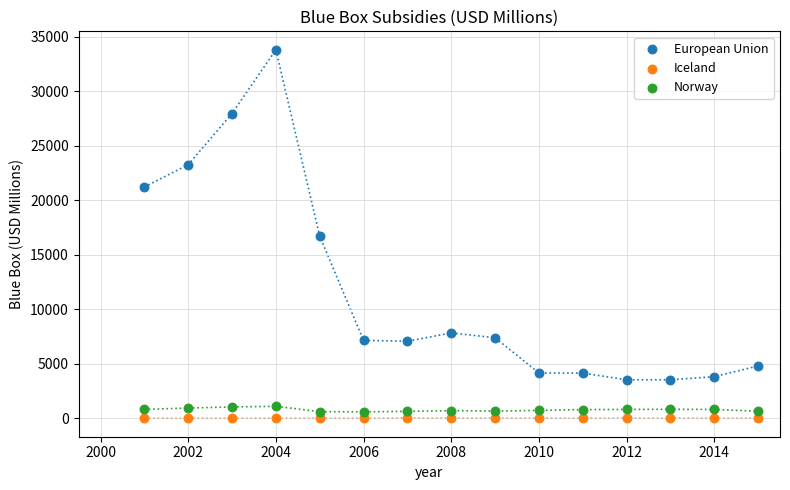

Which series contains the highest Y value?

European Union